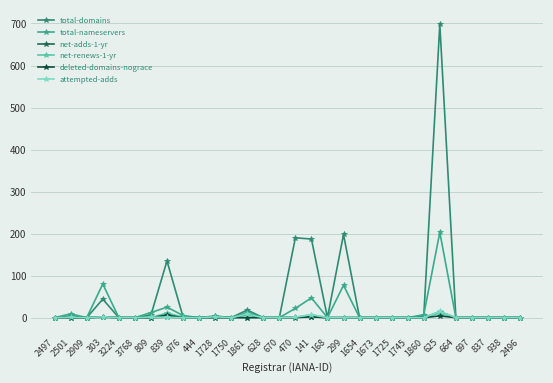

What position from the left is 2909?

3